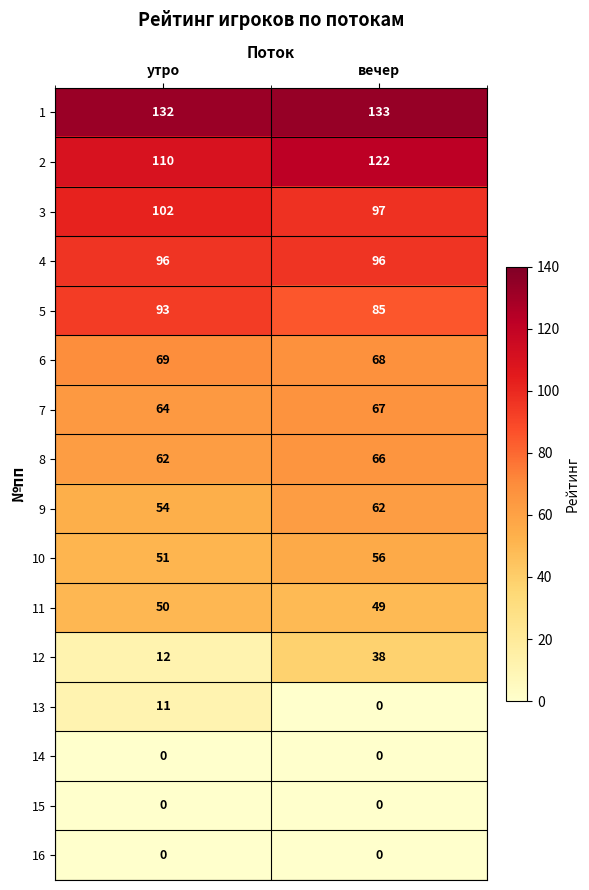

At which category does the chart reach its peak across all series?

вечер